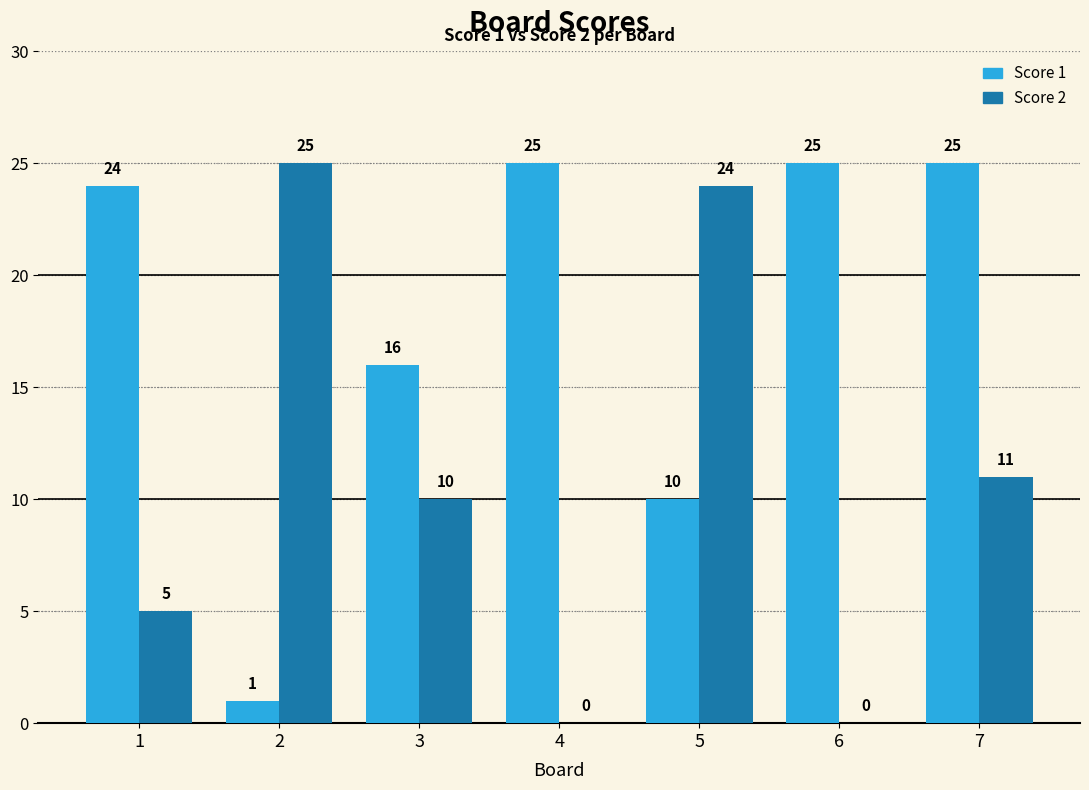

At which category is the sum across all series the highest?

7